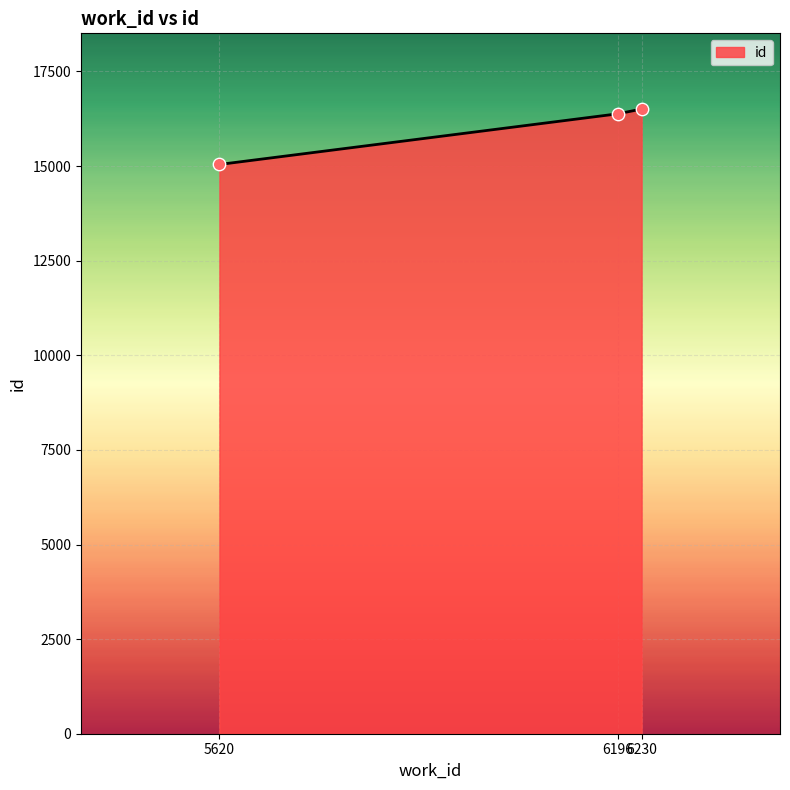

What is the change in value from 5620 to 6230?

+1465